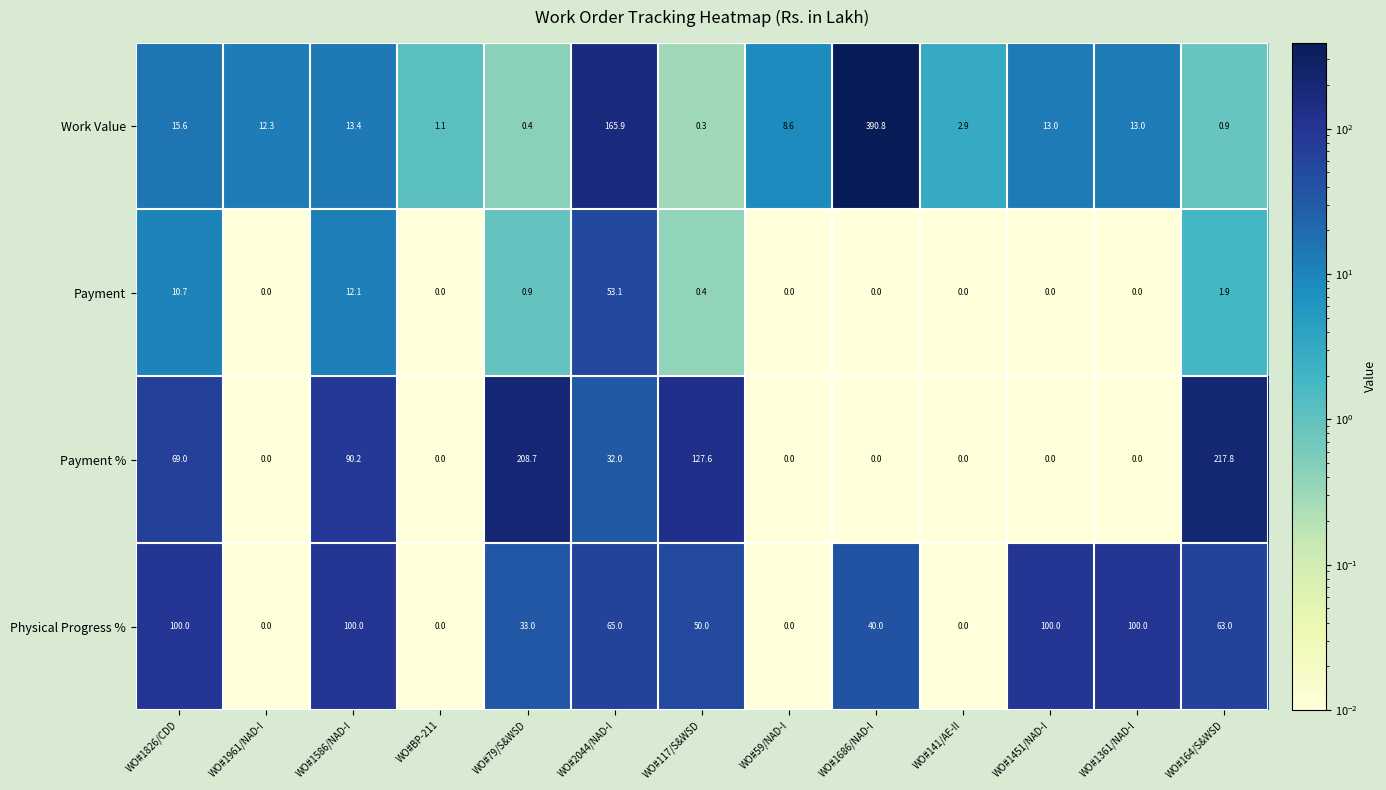

At WO#1826/CDD, list the series in order from largest to smallest.

Physical Progress %, Payment %, Work Value, Payment